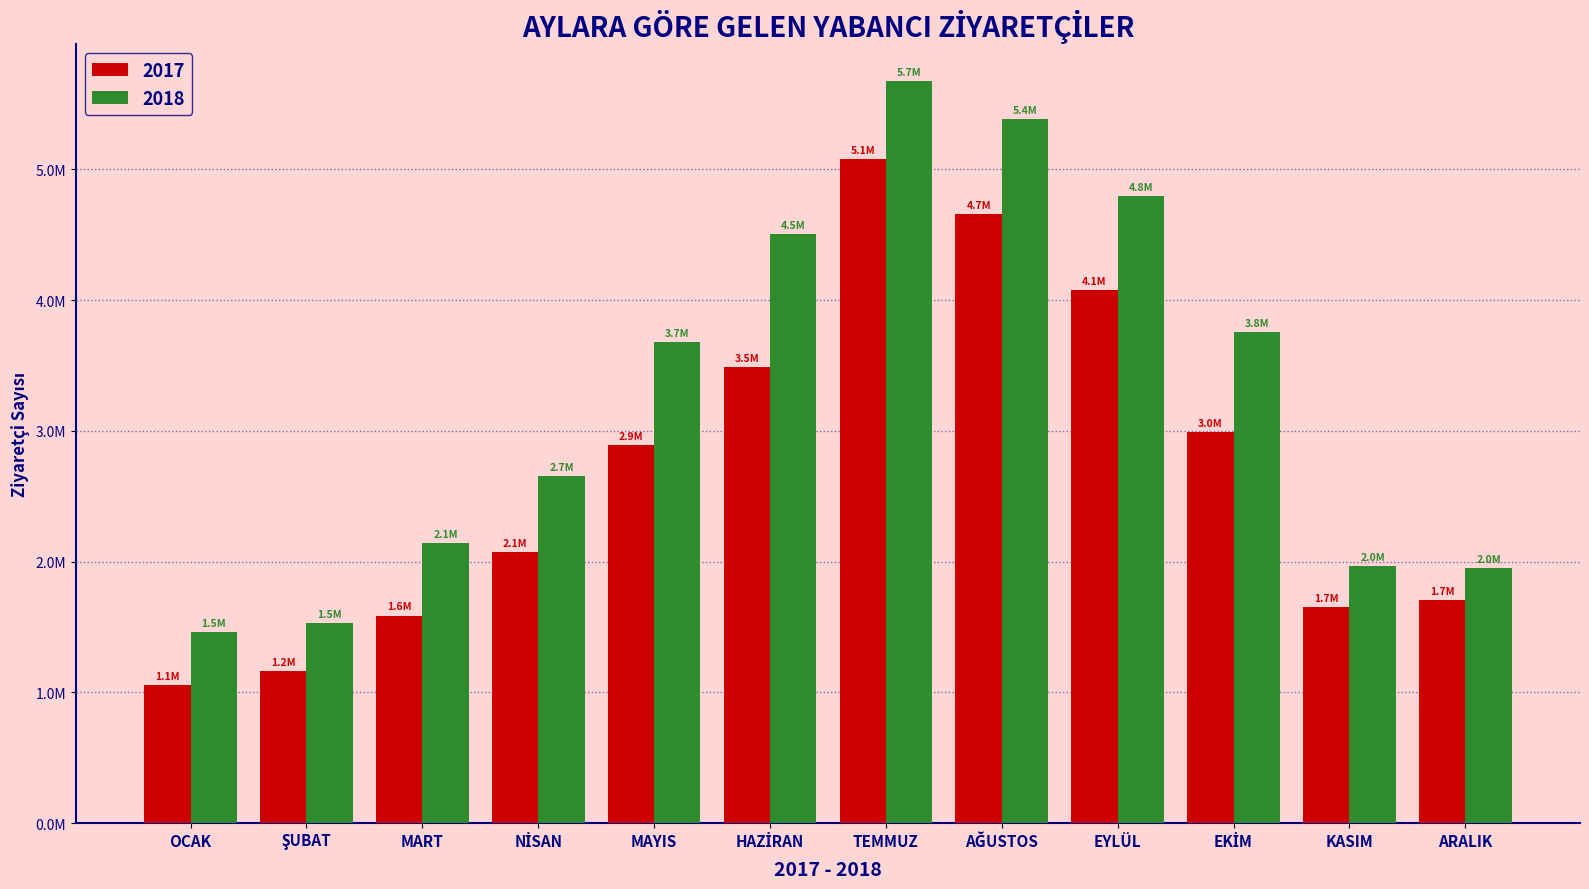

The value of 2018 at EKİM is 947795. True or false?

False